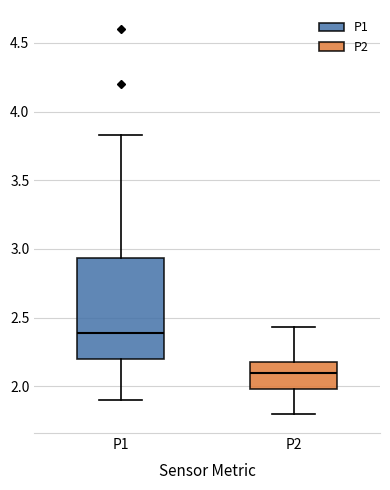

Which box is the tallest, from its lower edge to its upper edge?

P1